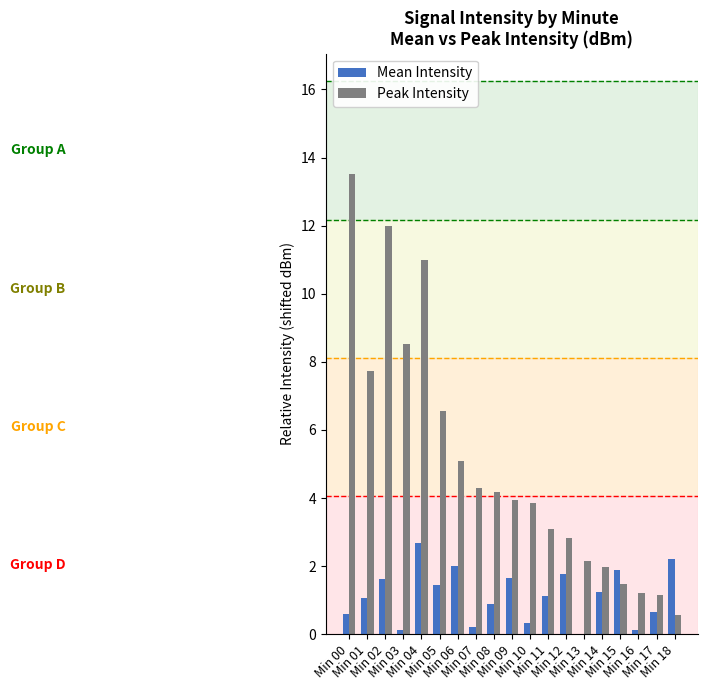

What is the sum of all Peak Intensity values?

95.1